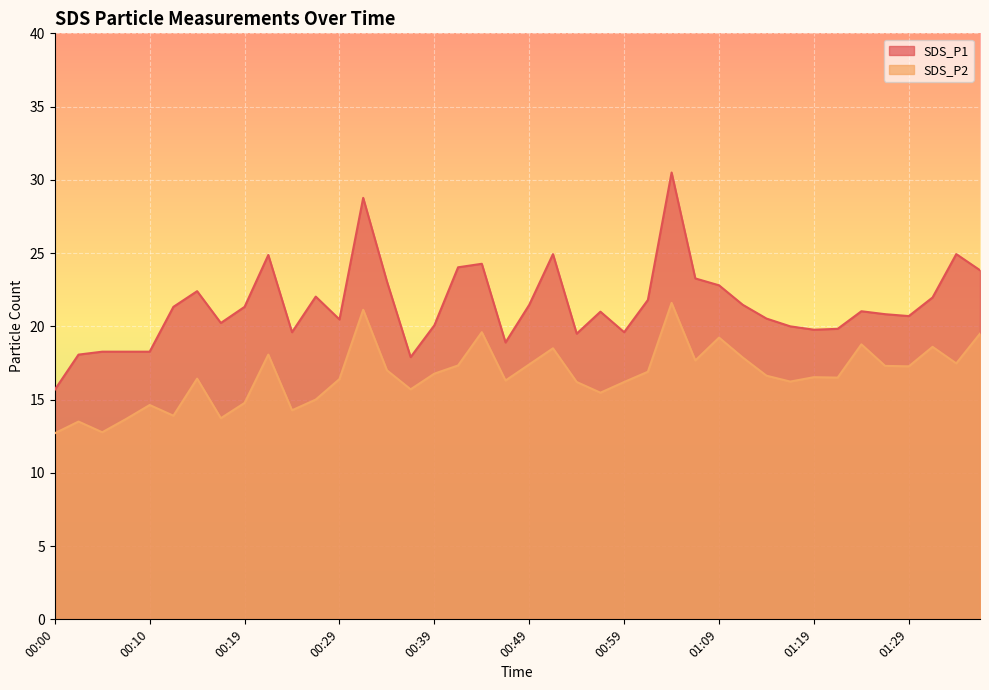

Count the number of data series in this chart.

2